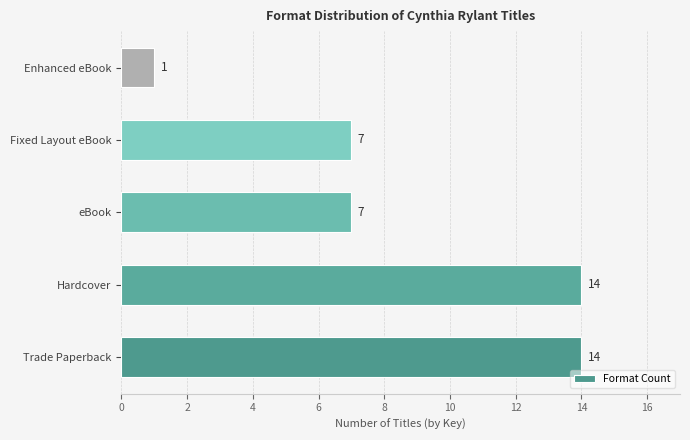

Approximately how many times larger is the value at Hardcover compared to Fixed Layout eBook?

2.0